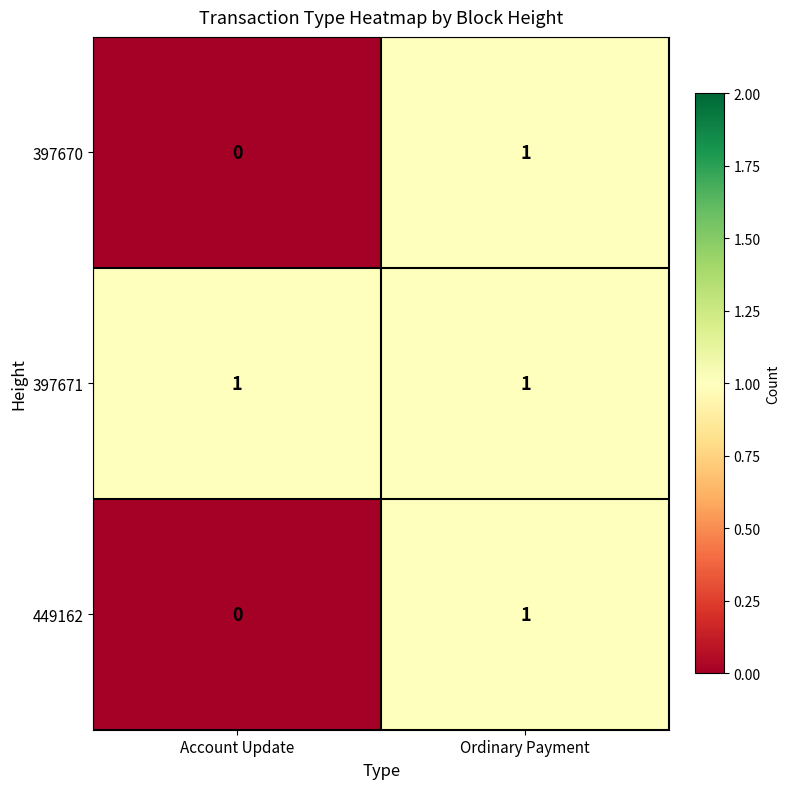

The 397671 series shows 1 at Account Update. True or false?

True